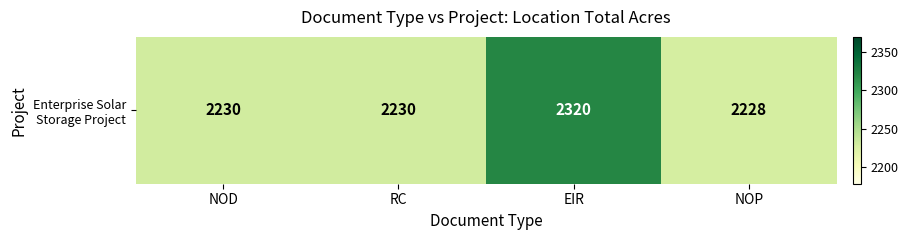

Which label corresponds to the largest value in the chart?

EIR